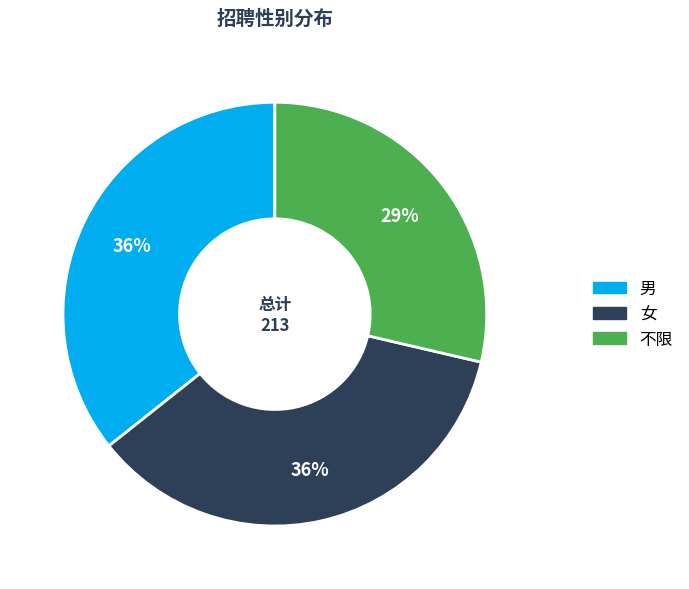

Does 不限 represent more than half of the total?

No